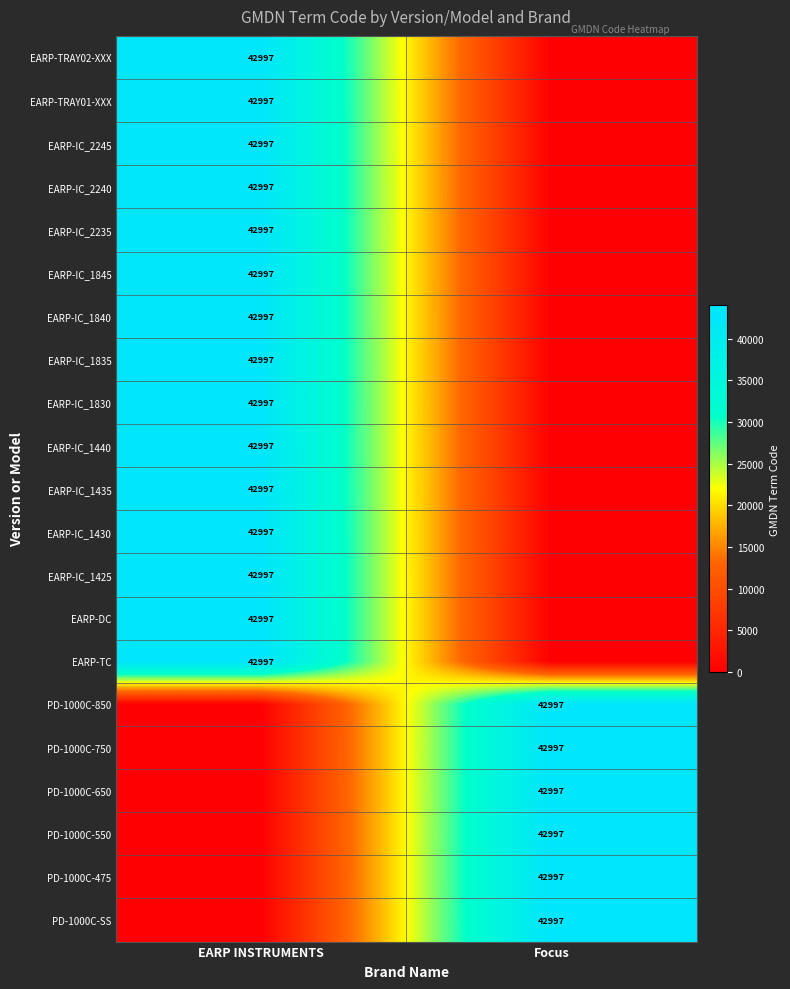

True or false: PD-1000C-SS has a value of 70375 at Focus.

False